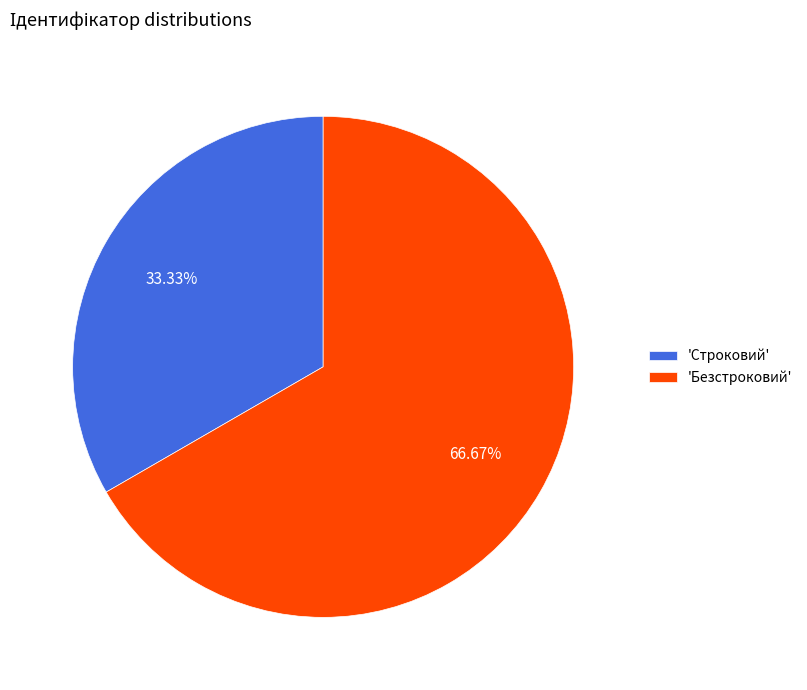

To the nearest percent, what is the difference between the largest and smallest slice percentages?

33%